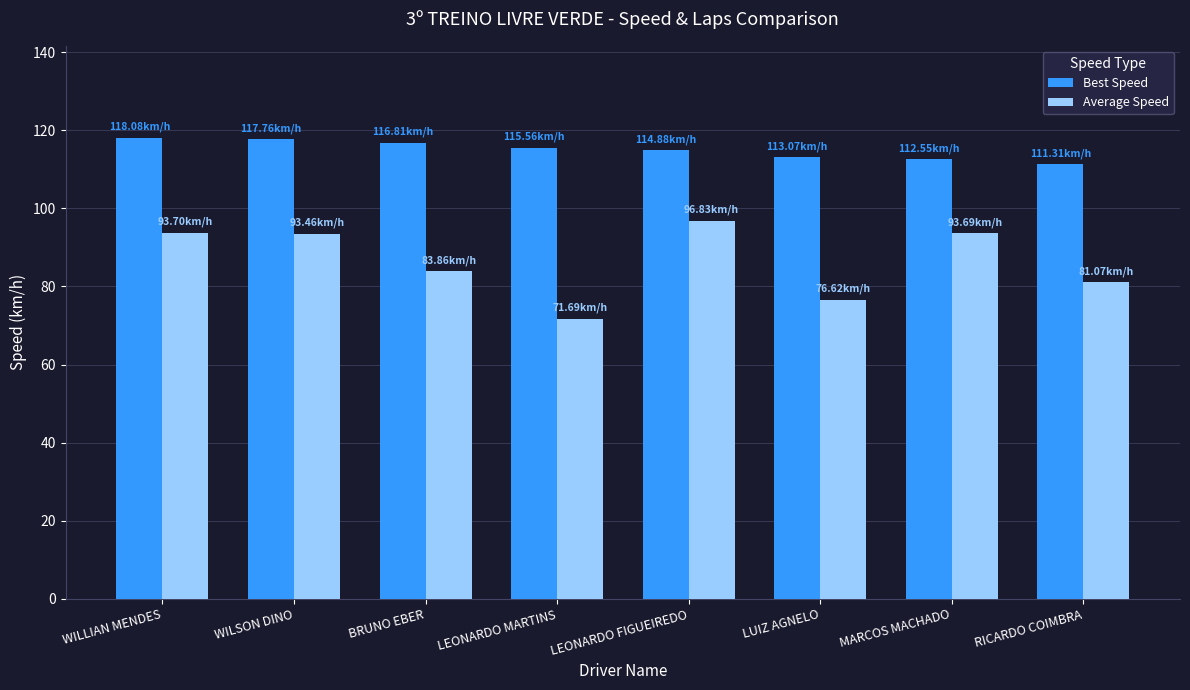

At MARCOS MACHADO, list the series in order from largest to smallest.

Best Speed, Average Speed